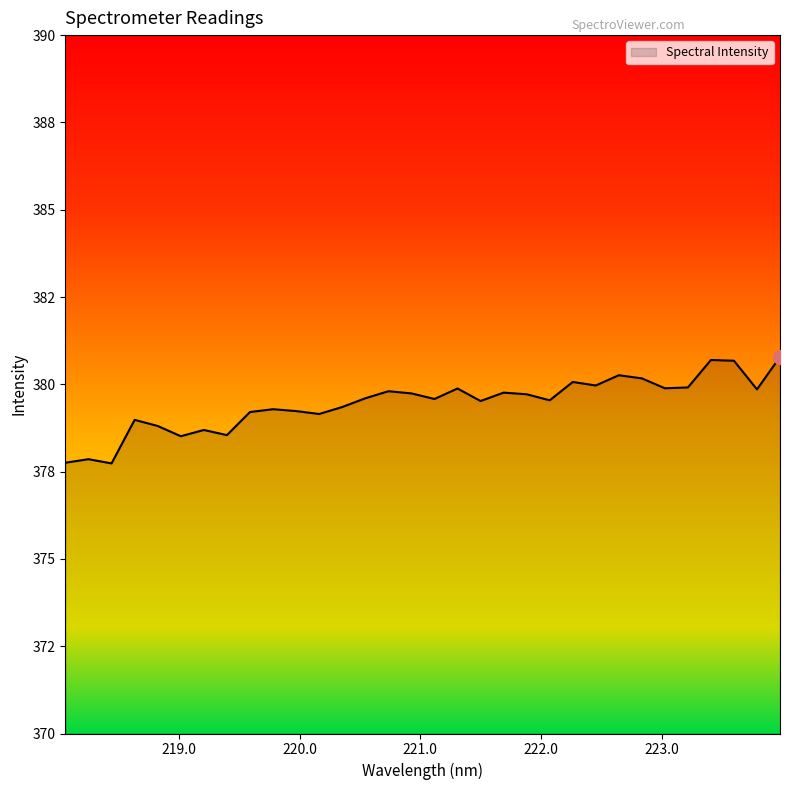

At which label is the value closest to 379?

218.6332